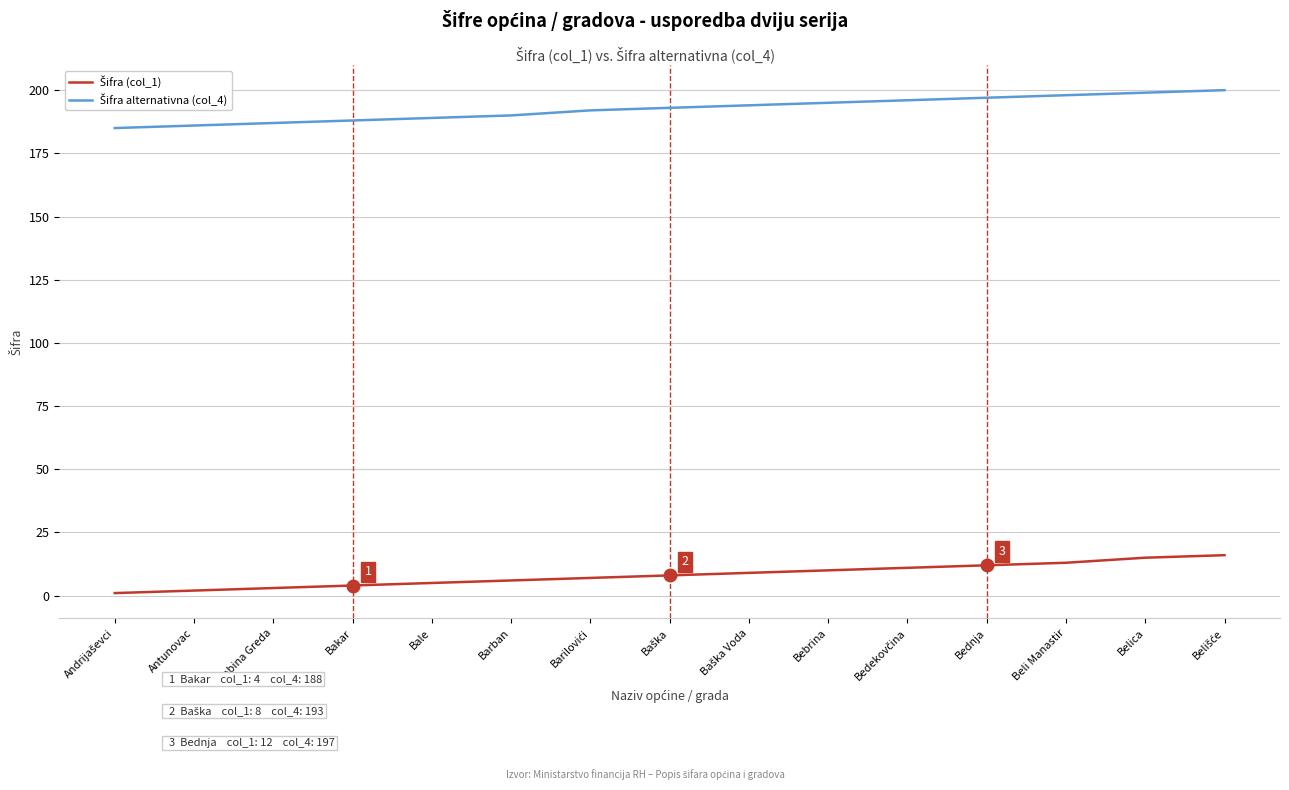

What position from the left is Beli Manastir?

13